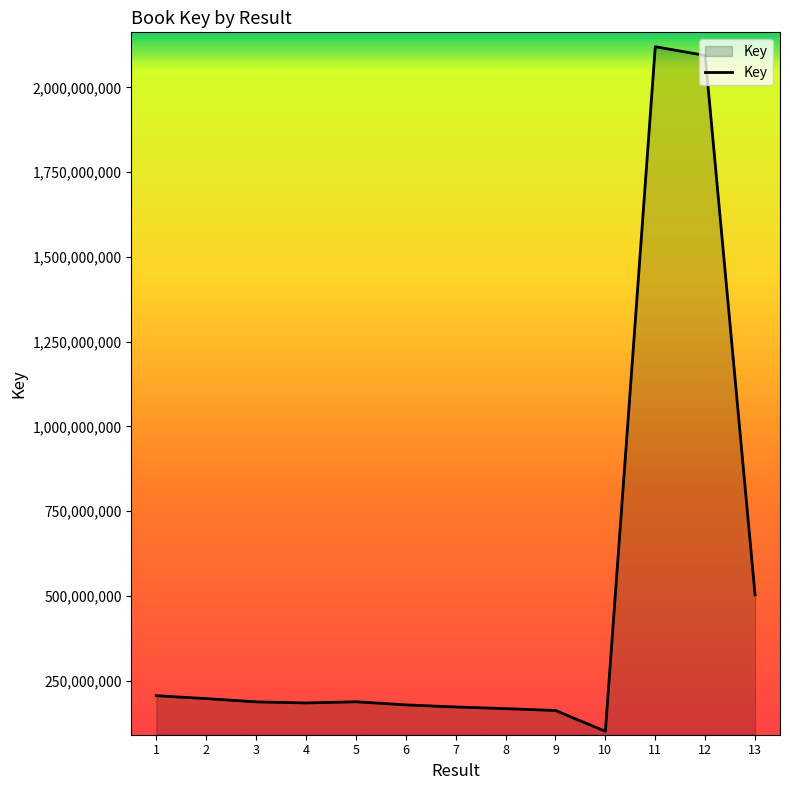

What is the difference between the values at 9 and 1?

43609077